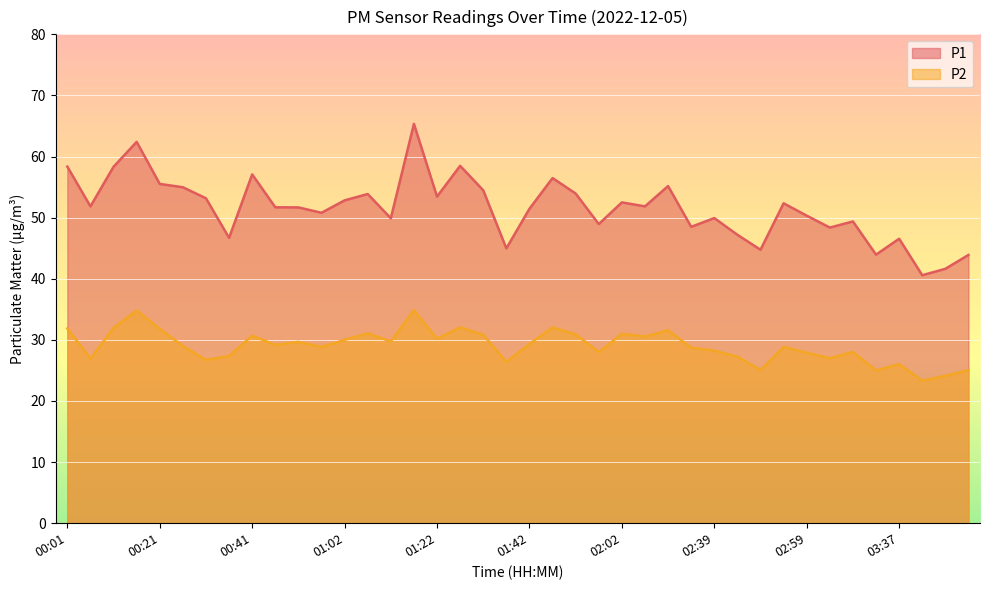

True or false: P2 and P1 cross at least once.

False